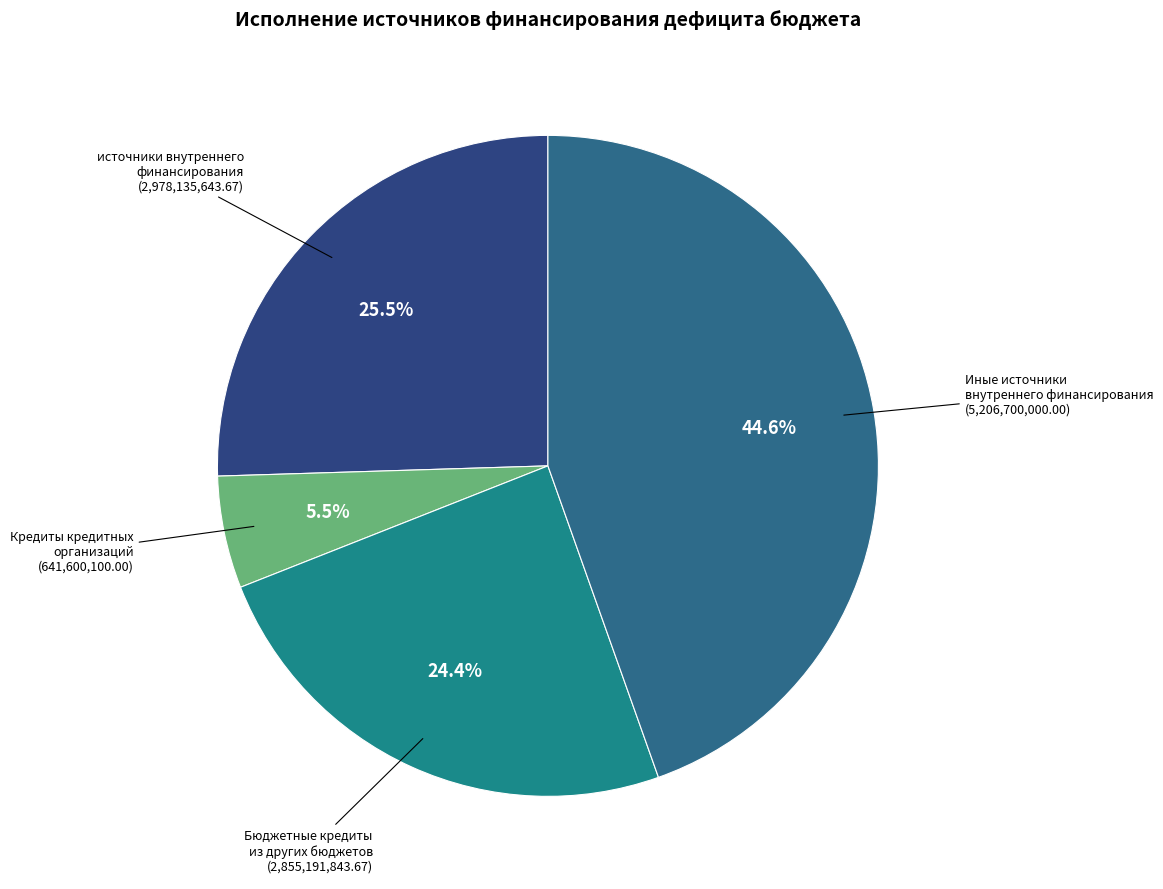

Between источники внутреннего финансирования and Кредиты кредитных организаций, which is larger?

источники внутреннего финансирования